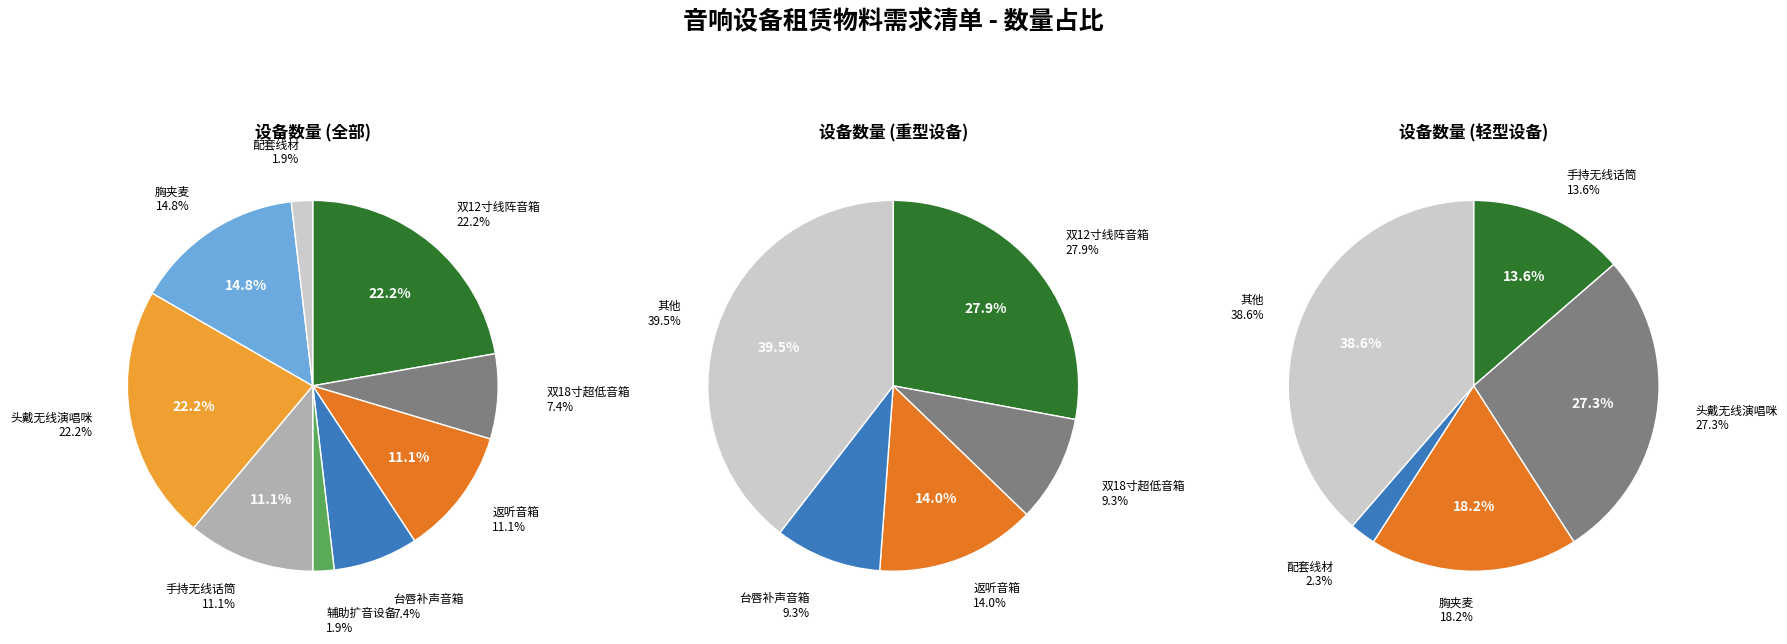

To the nearest percent, what is the difference between the largest and smallest slice percentages?

20%